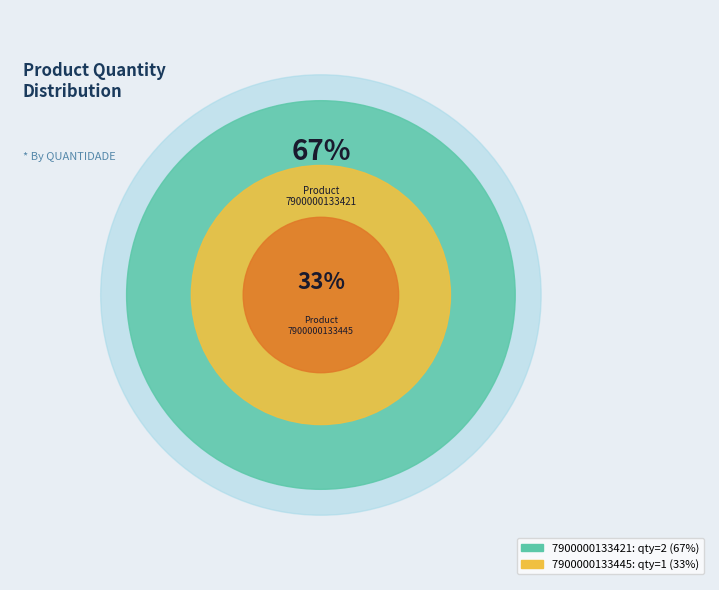

To the nearest percent, what is the difference between the largest and smallest slice percentages?

33%